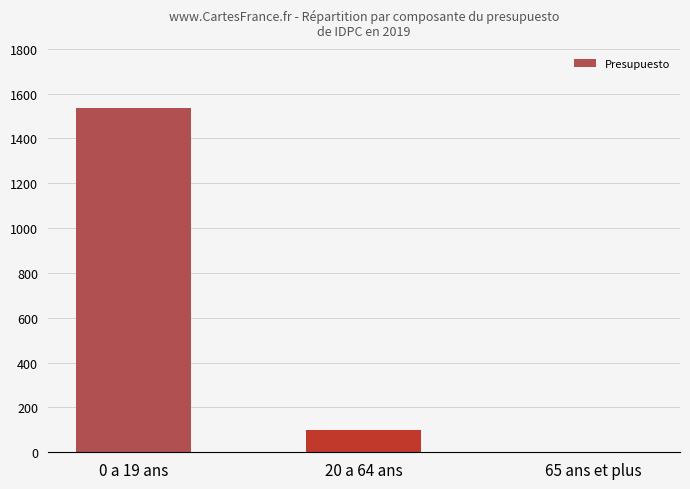

The value at 20 a 64 ans is 66571322. True or false?

False